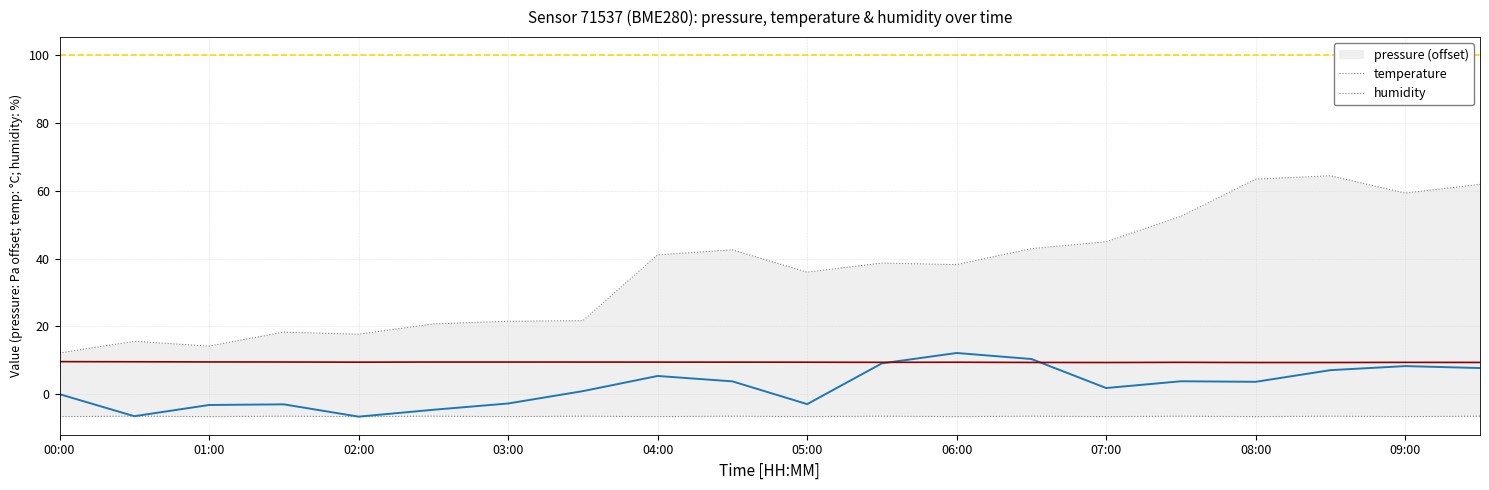

True or false: humidity and pressure (offset) cross at least once.

False